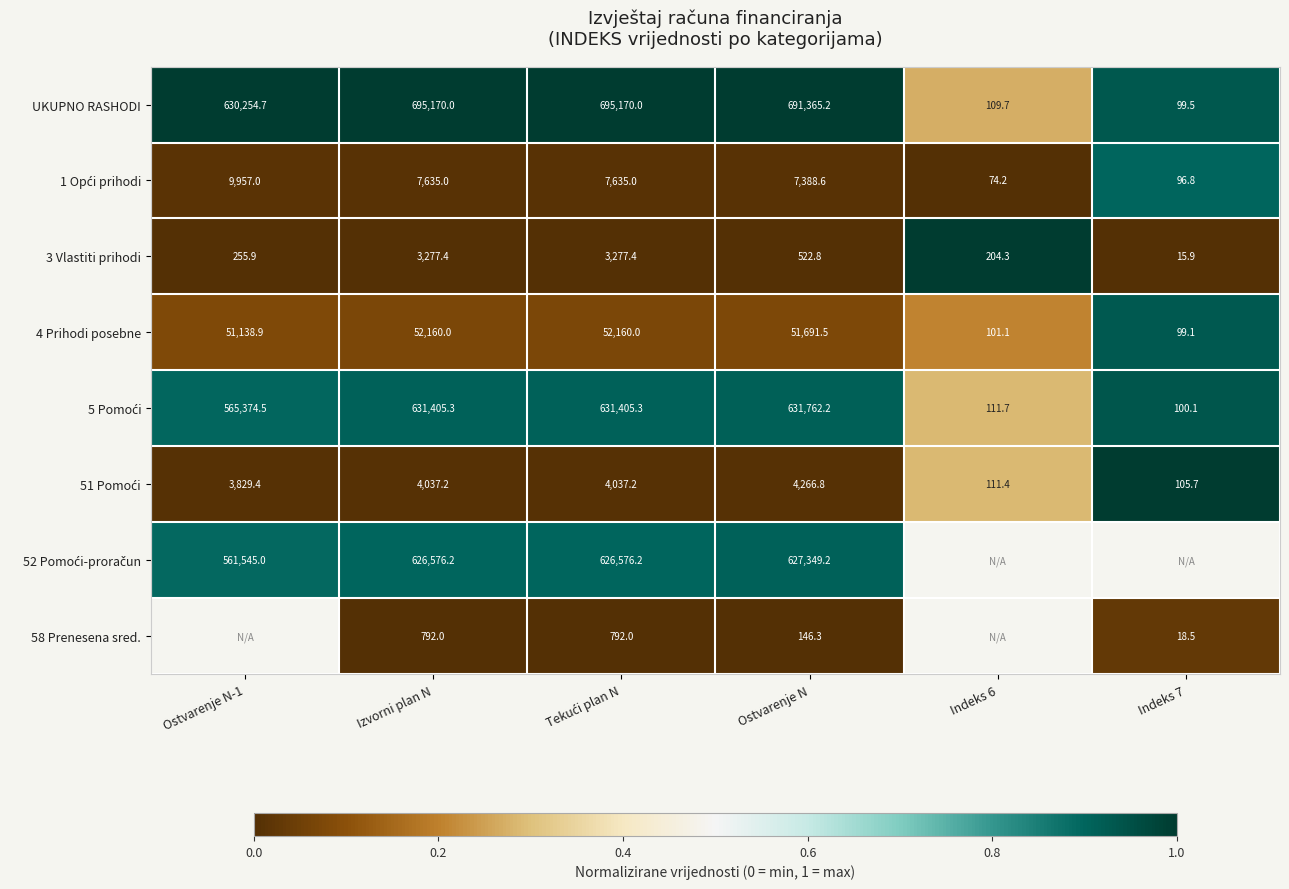

Is the value of 4 Prihodi posebne at Ostvarenje N greater than the value of 58 Prenesena sred. at Ostvarenje N?

Yes